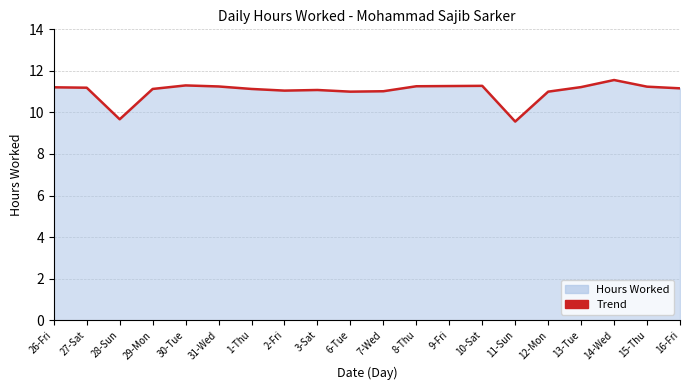

Reading right to left, transcribe all the data shown in this chart.

11.2	11.2	11.6	11.2	11.0	9.6	11.3	11.3	11.3	11.0	11.0	11.1	11.1	11.1	11.2	11.3	11.1	9.7	11.2	11.2